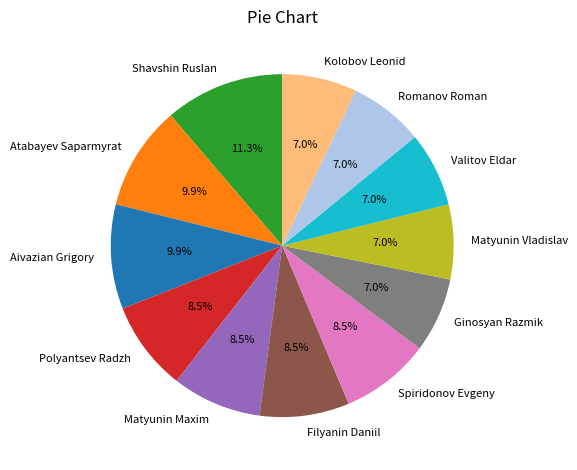

To the nearest percent, what percentage of the pie is Aivazian Grigory?

10%